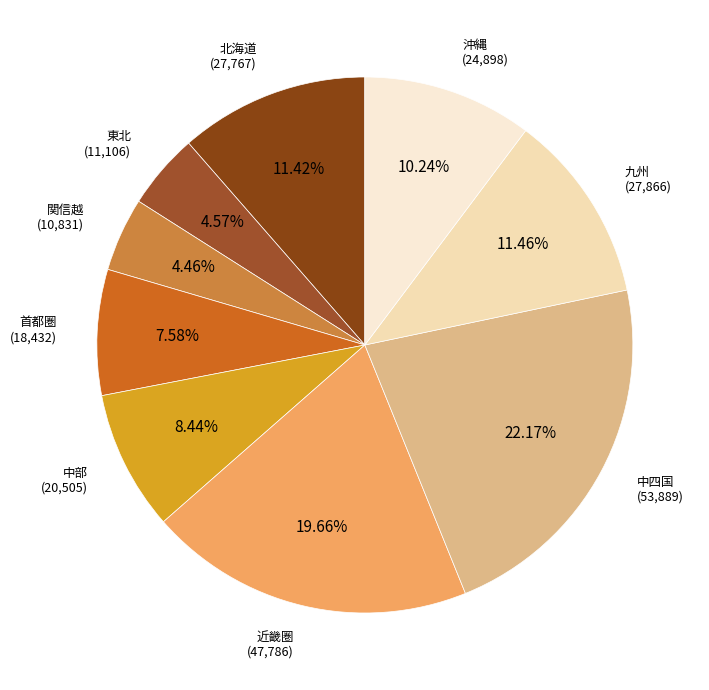

What percentage is the 中部 slice, to the nearest percent?

8%